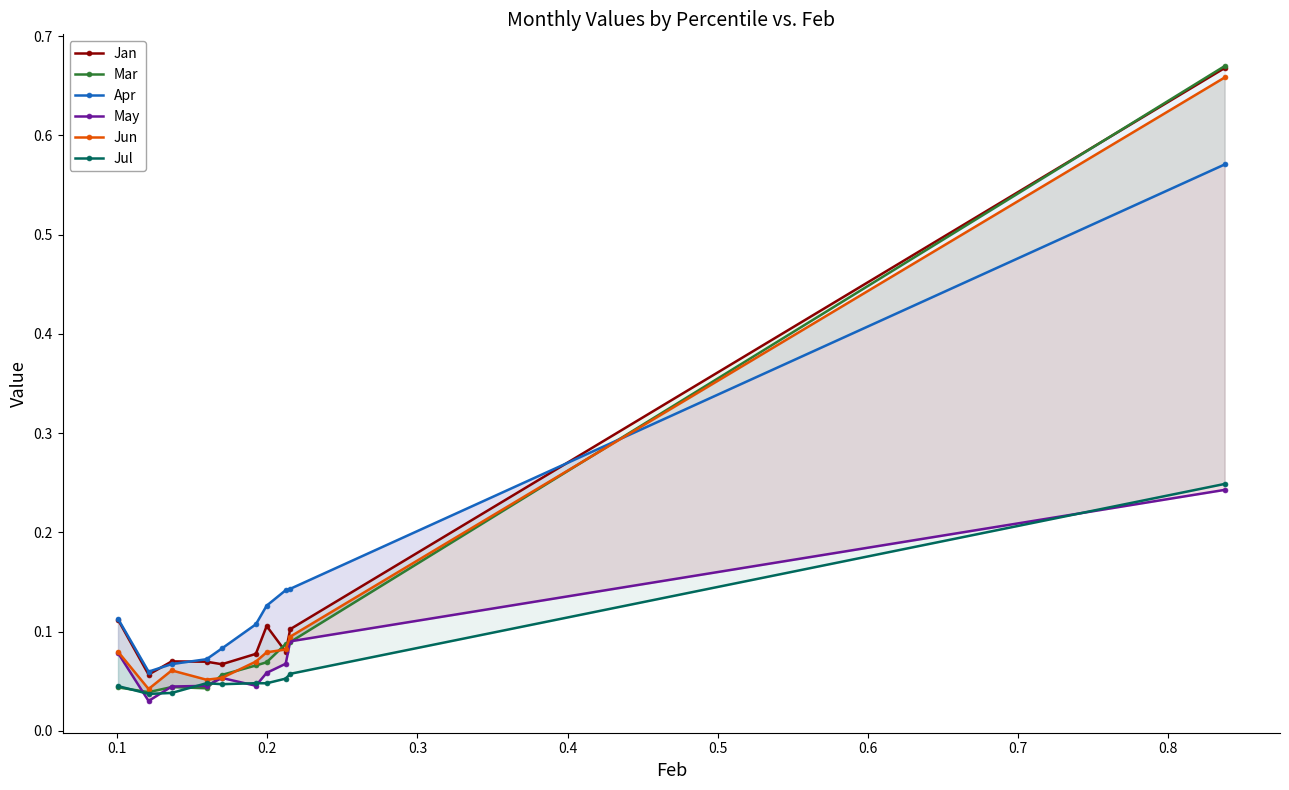

In May, how many points are higher than both neighbors (excluding endpoints)?

1